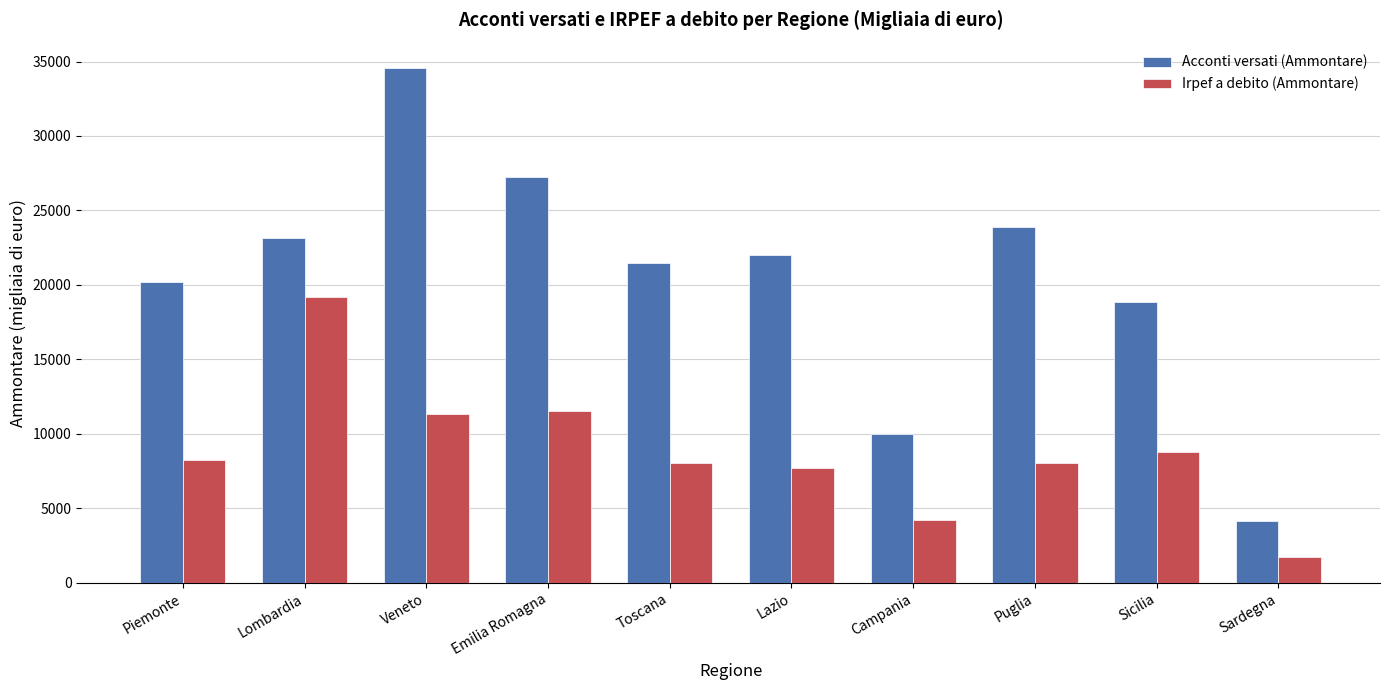

What are all the series names shown in the legend?

Acconti versati (Ammontare), Irpef a debito (Ammontare)